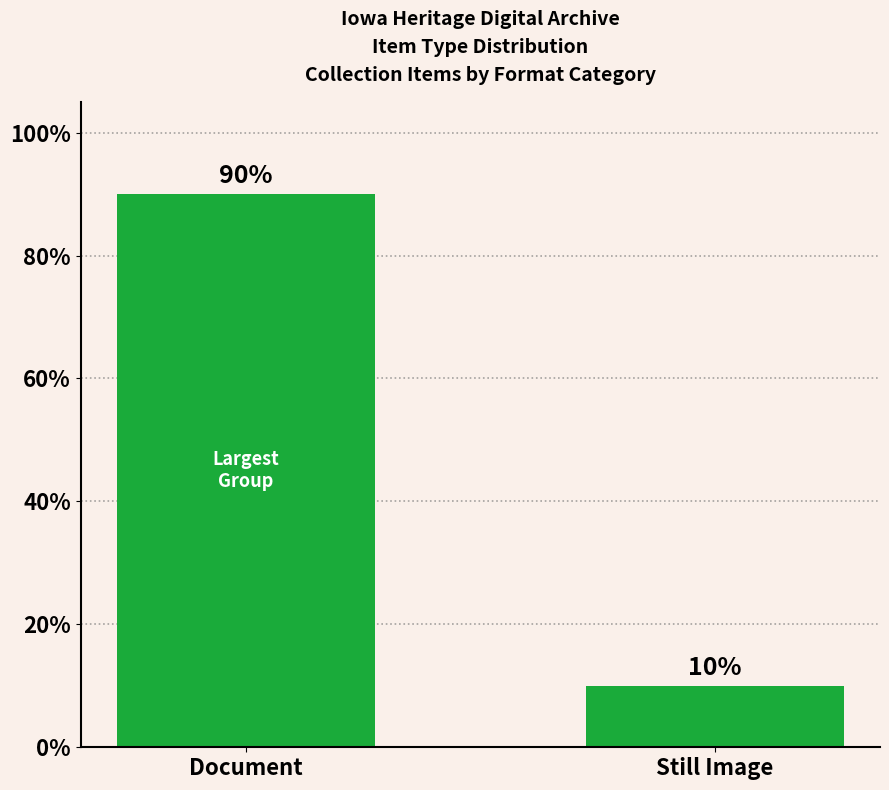

Between Still Image and Document, which is larger?

Document